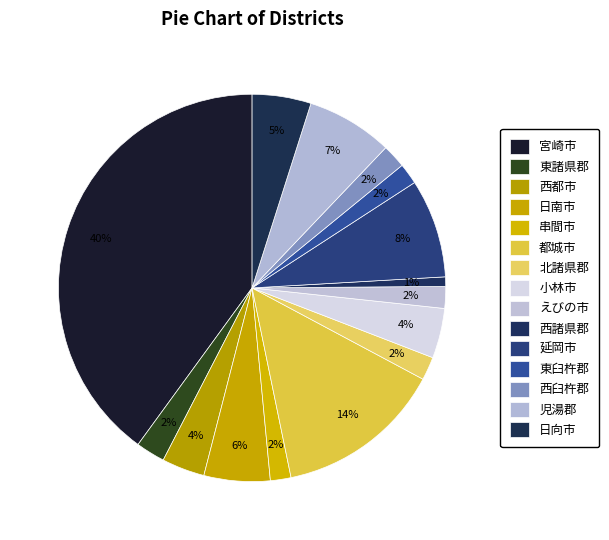

How many slices are in this pie chart?

15